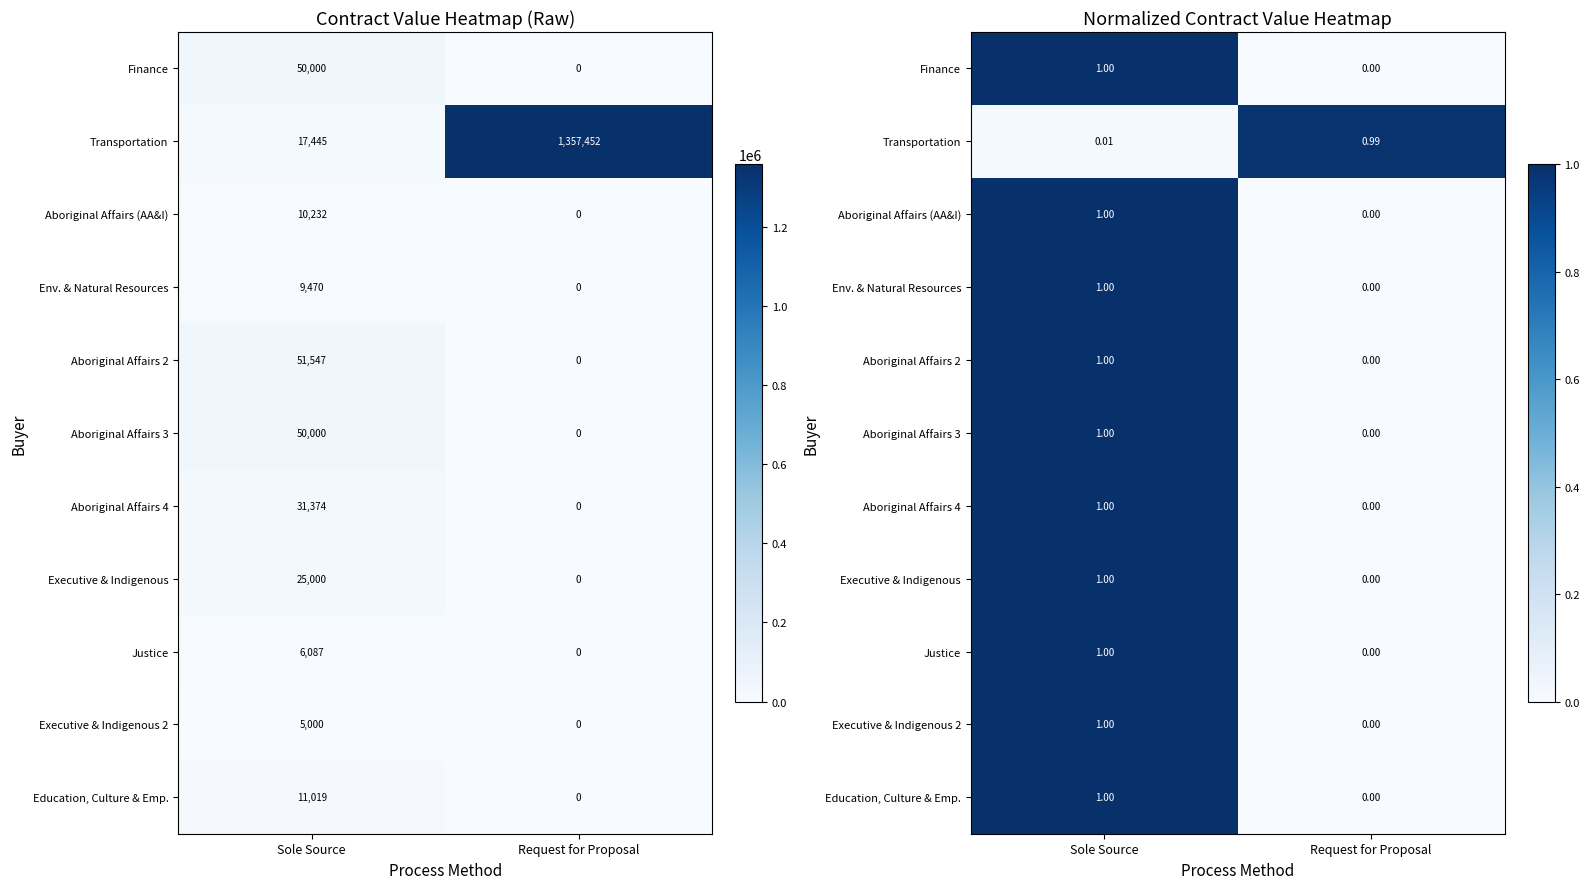

Is it true that Aboriginal Affairs 4 equals 1.0 at Sole Source?

True